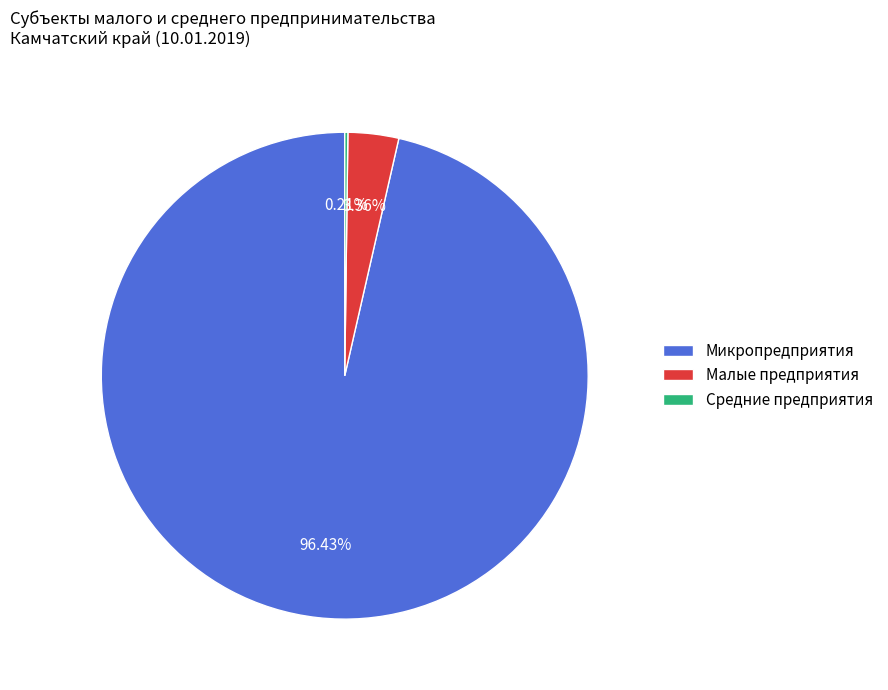

Between Микропредприятия and Малые предприятия, which is larger?

Микропредприятия